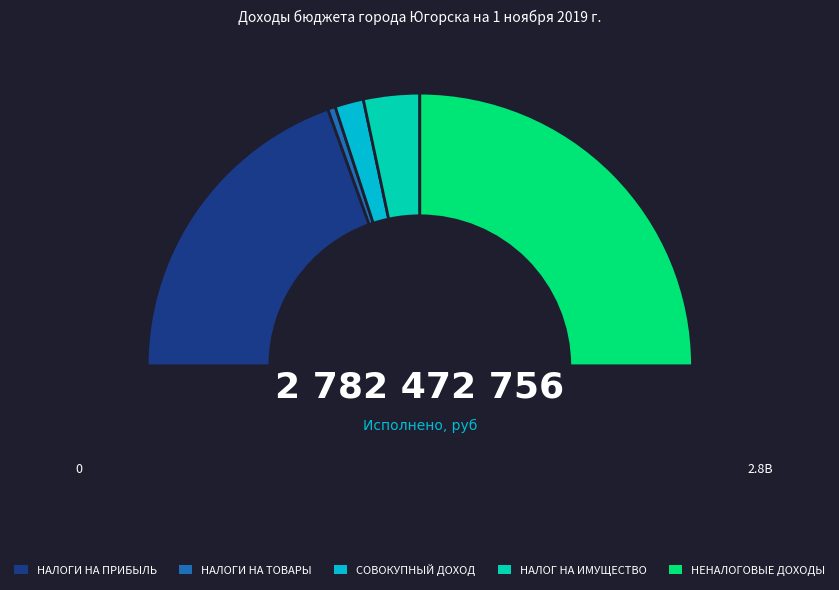

To the nearest percent, what portion does НАЛОГИ НА ТОВАРЫ (РАБОТЫ, УСЛУГИ) represent?

1%